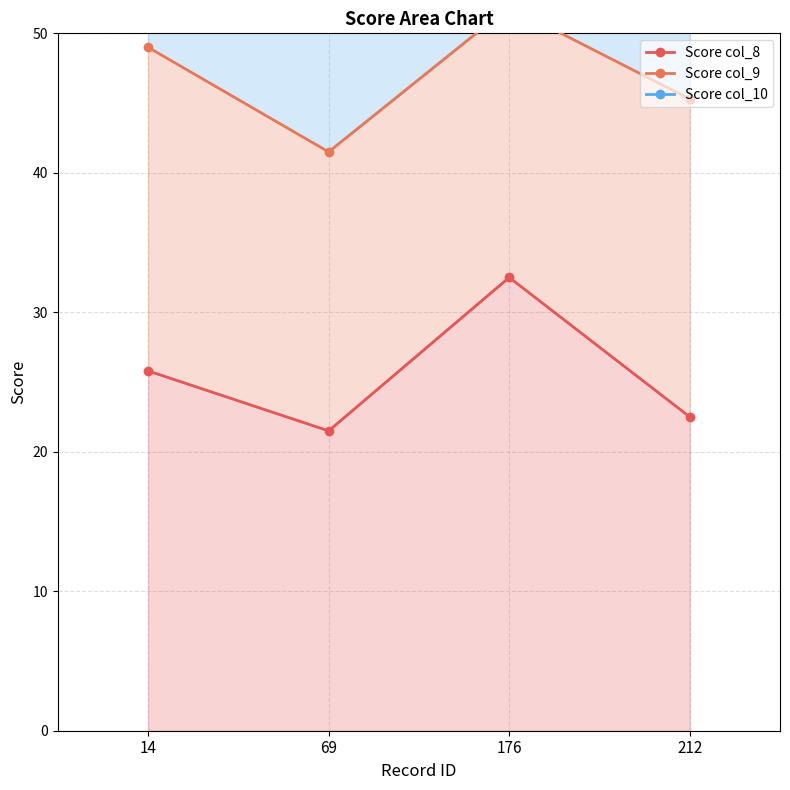

True or false: Score col_9 has a value of 49.0 at 14.

True